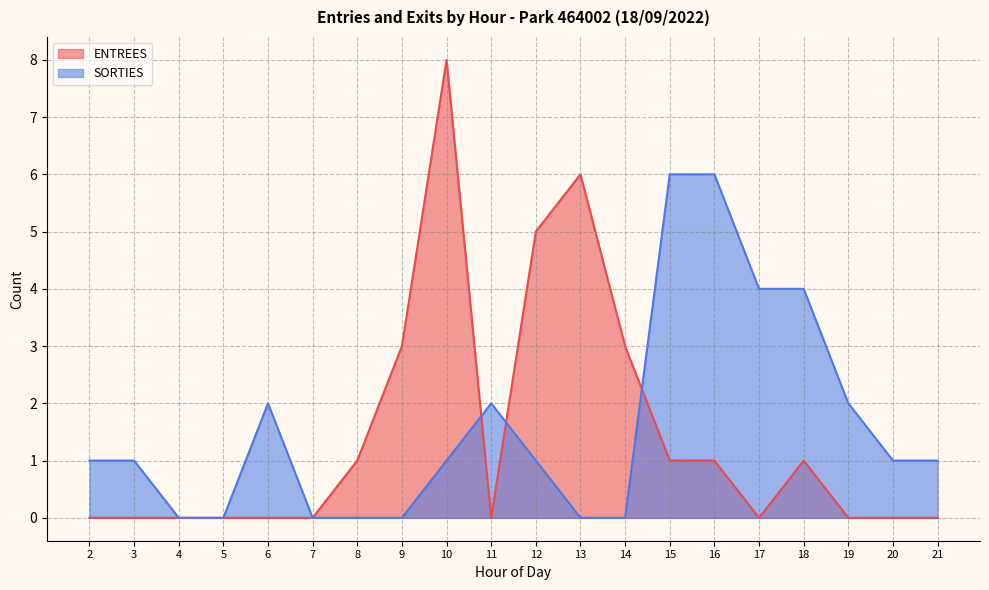

List the series in order of their overall mean, highest first.

SORTIES, ENTREES